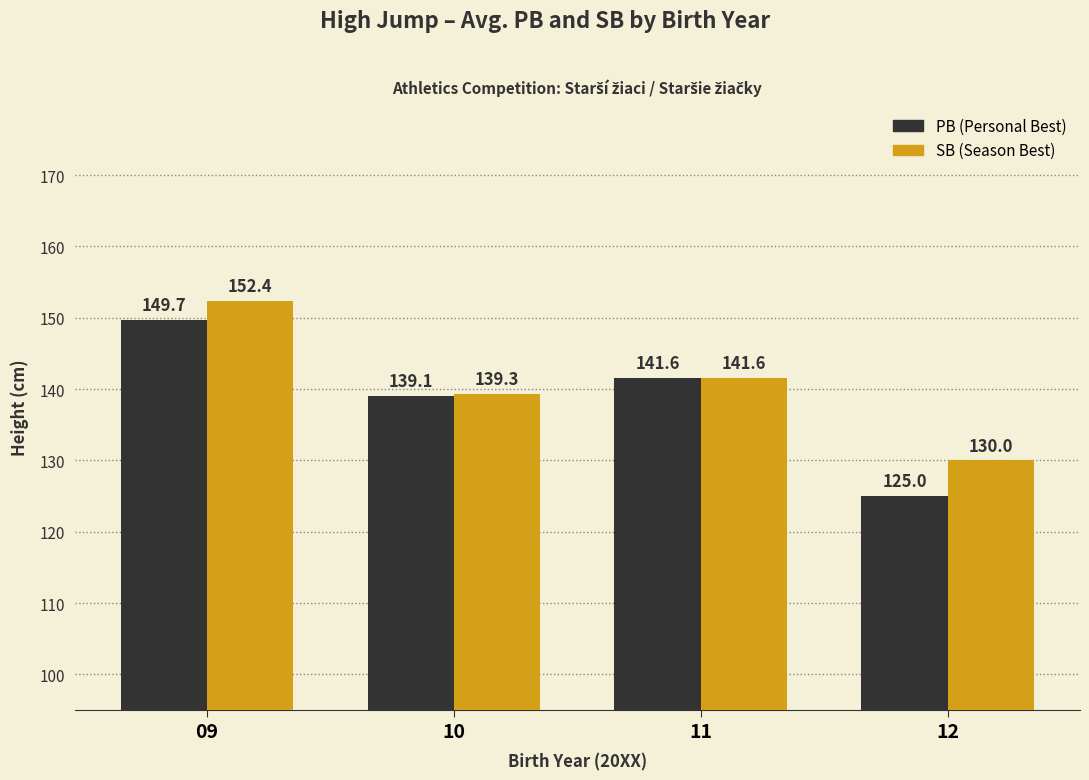

Reading left to right, list all the values displayed in this chart.

PB: 09=149.7	10=139.1	11=141.6	12=125.0
SB: 09=152.4	10=139.3	11=141.6	12=130.0